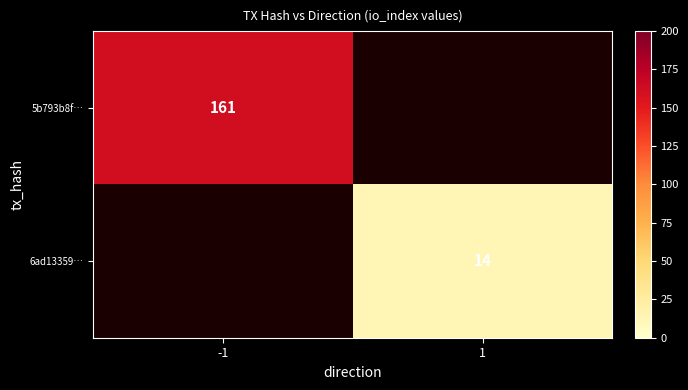

Is the value of 5b793b8f… at -1 greater than the value of 6ad13359… at 1?

Yes